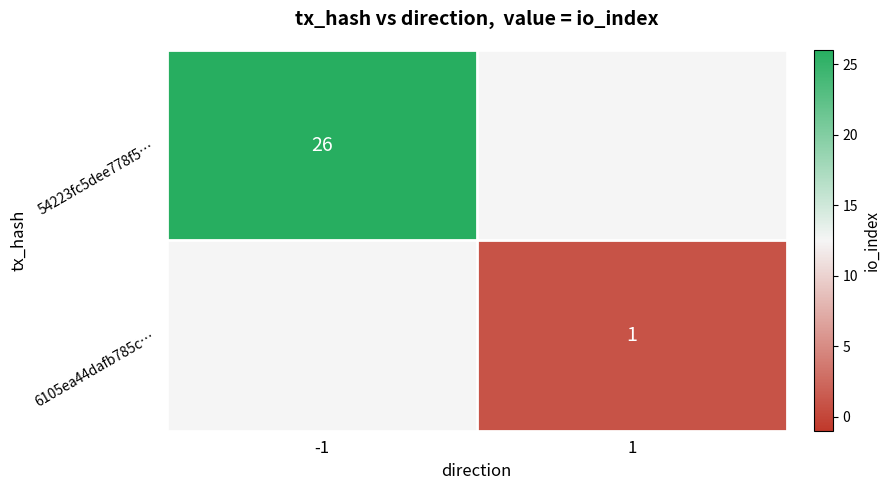

At which category does the chart reach its peak across all series?

-1